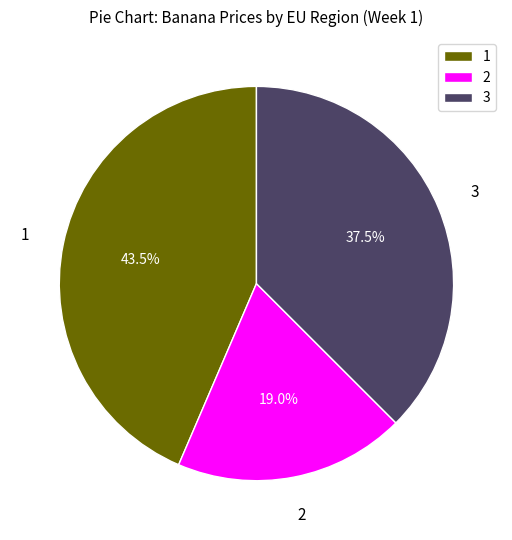

Is there a majority slice in this chart?

No